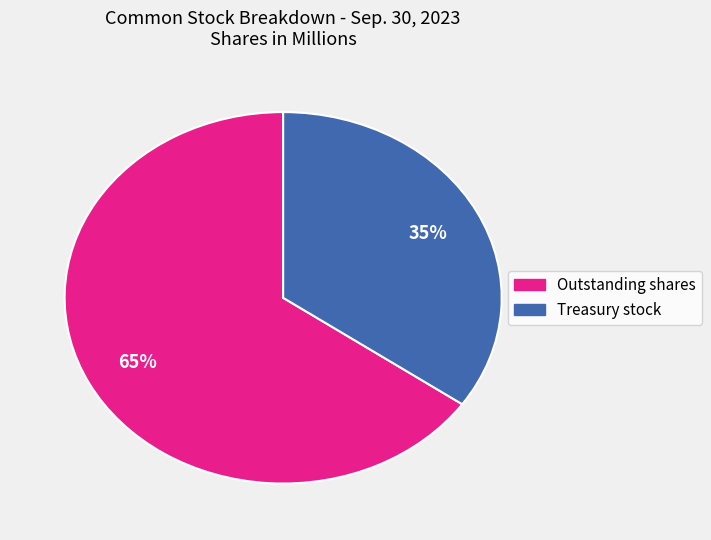

Count the number of slices in the pie.

2